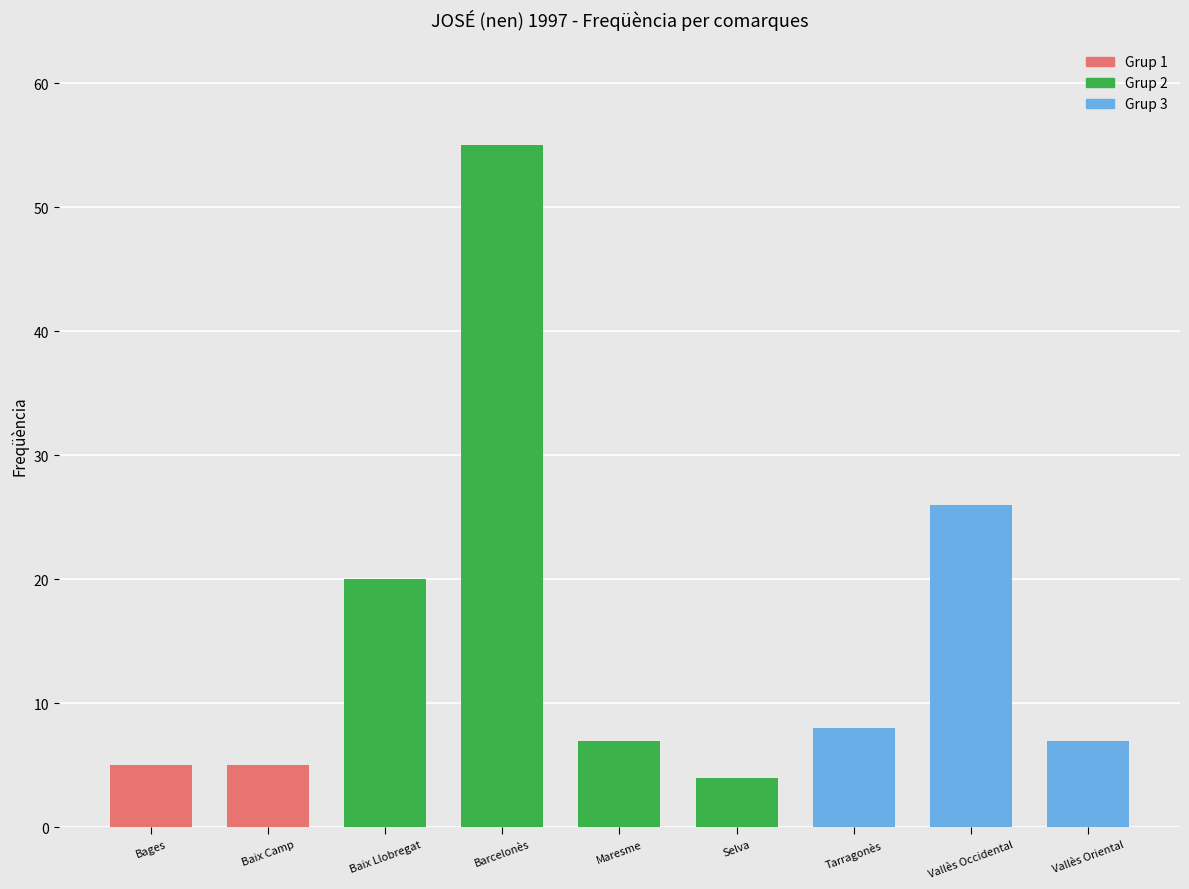

What is the sum of all values?

137